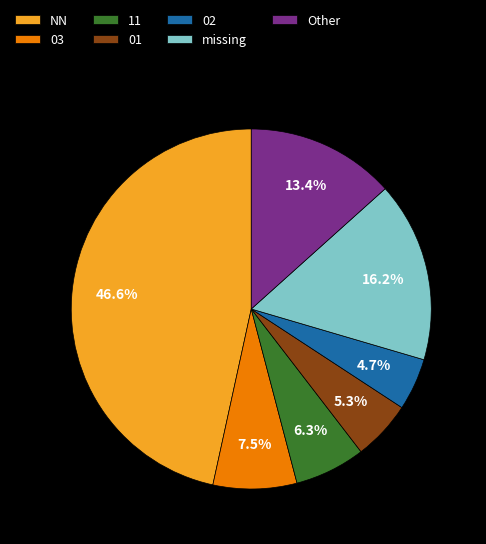

The 11 slice represents 1% of the pie. True or false?

False